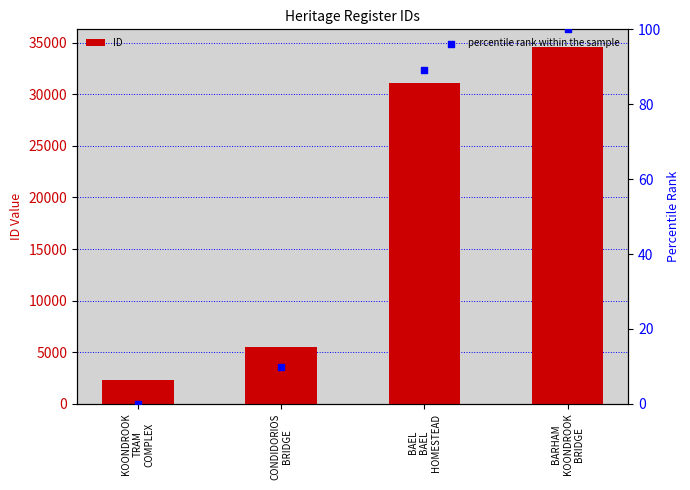

At how many categories does at least one series exceed 22160?

2